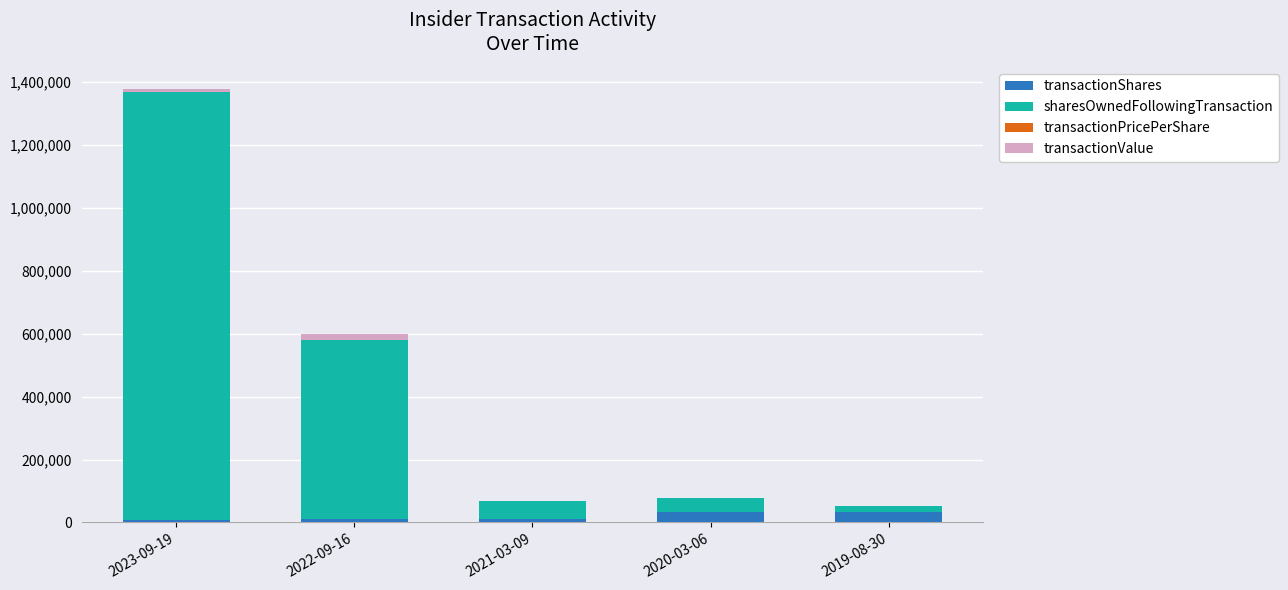

Does the chart contain stacked bars?

Yes